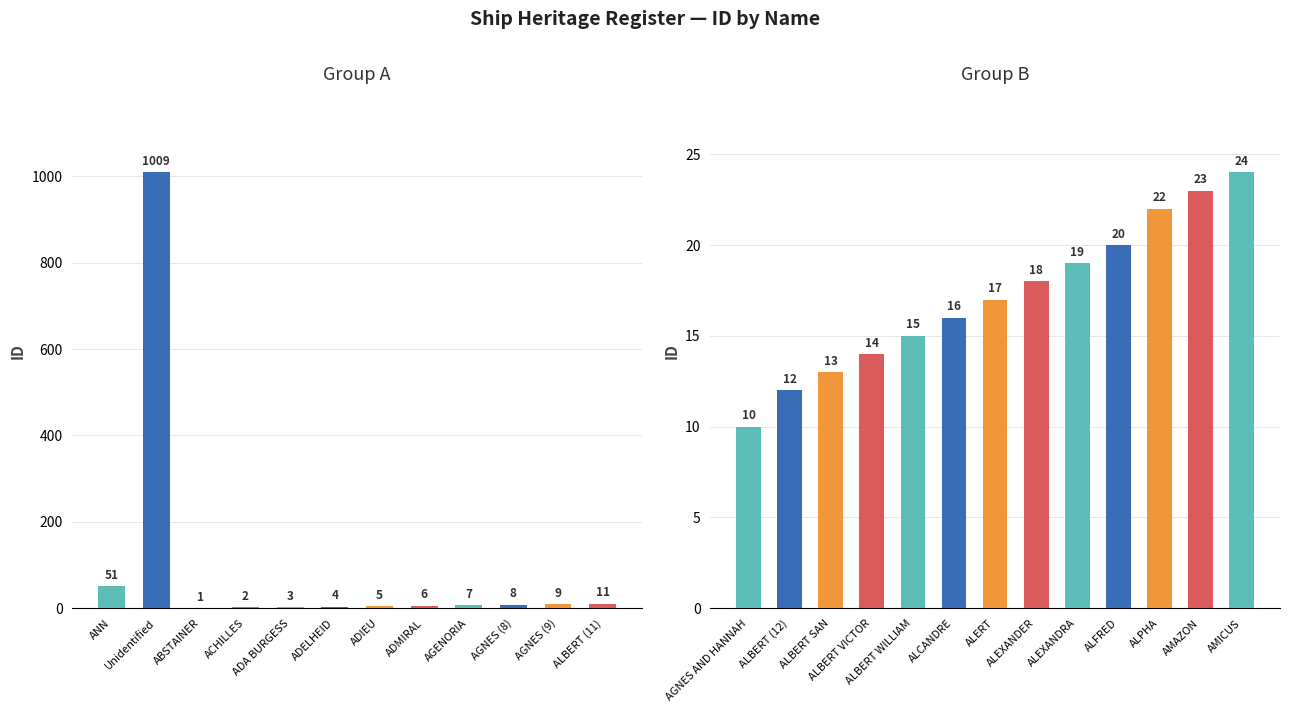

Approximately how many times larger is the value at AGNES (9) compared to ALBERT SAN?

0.7